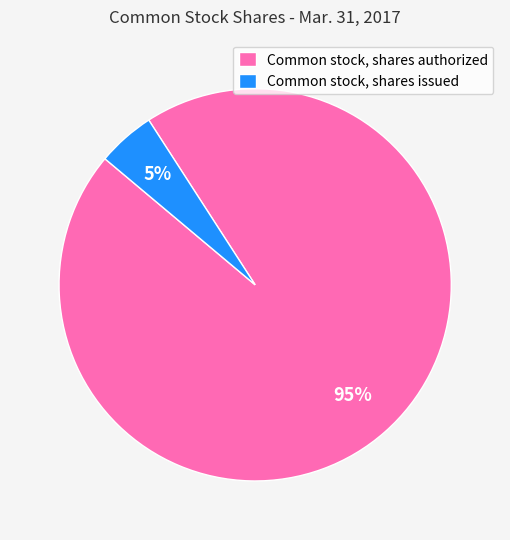

True or false: Common stock, shares issued accounts for 5% of the total.

True